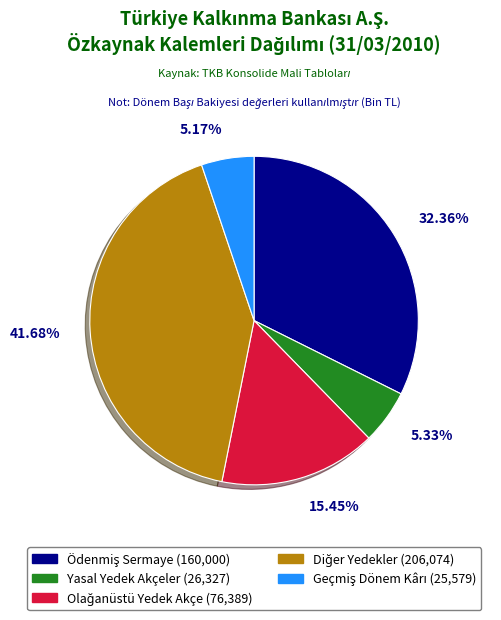

Is there a majority slice in this chart?

No